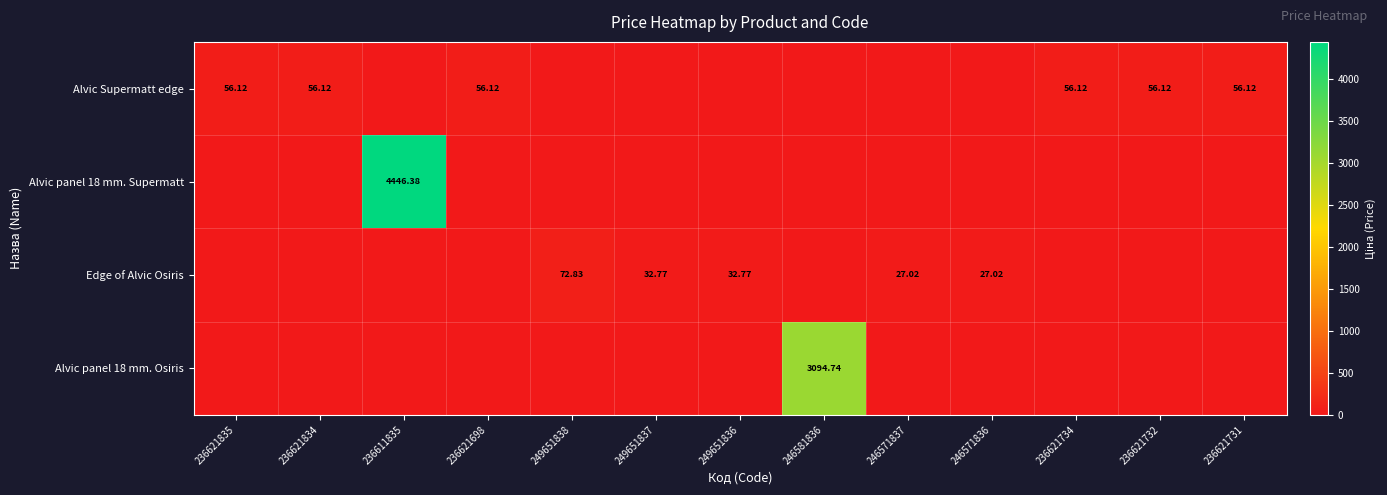

Is the value of Alvic Supermatt edge at 236621734 greater than the value of Edge of Alvic Osiris at 249651836?

Yes